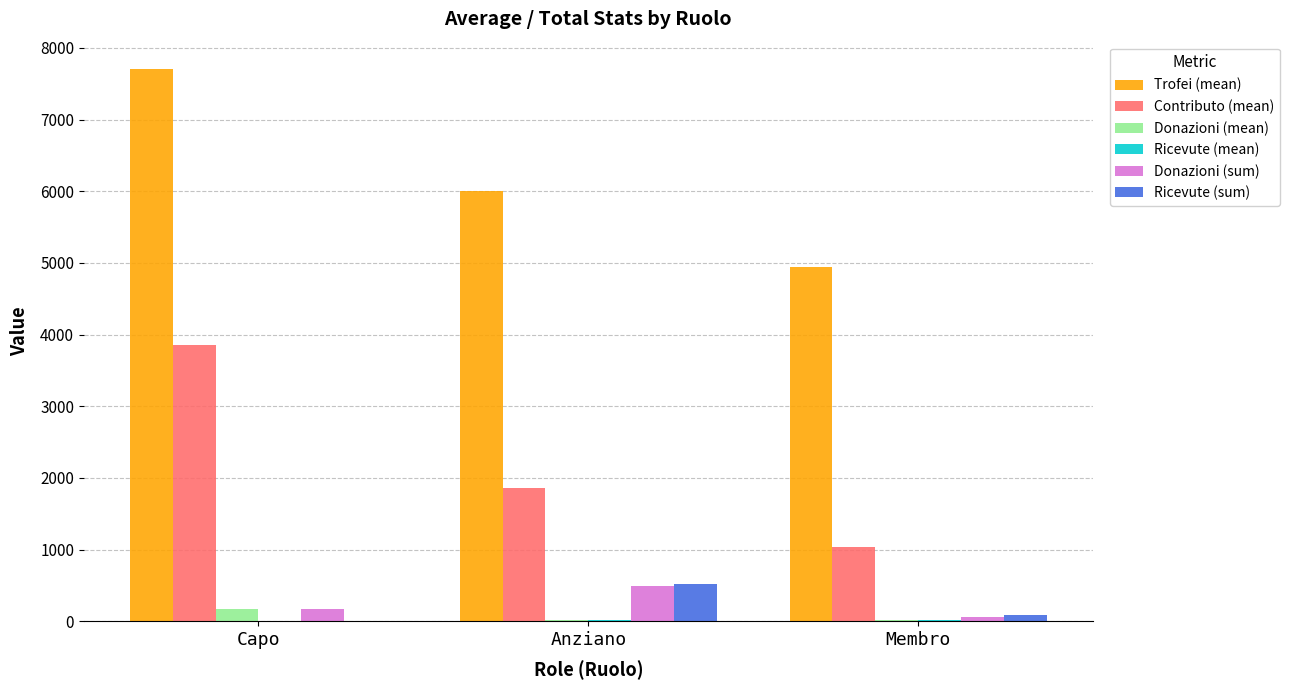

At which category is the sum across all series the highest?

Capo